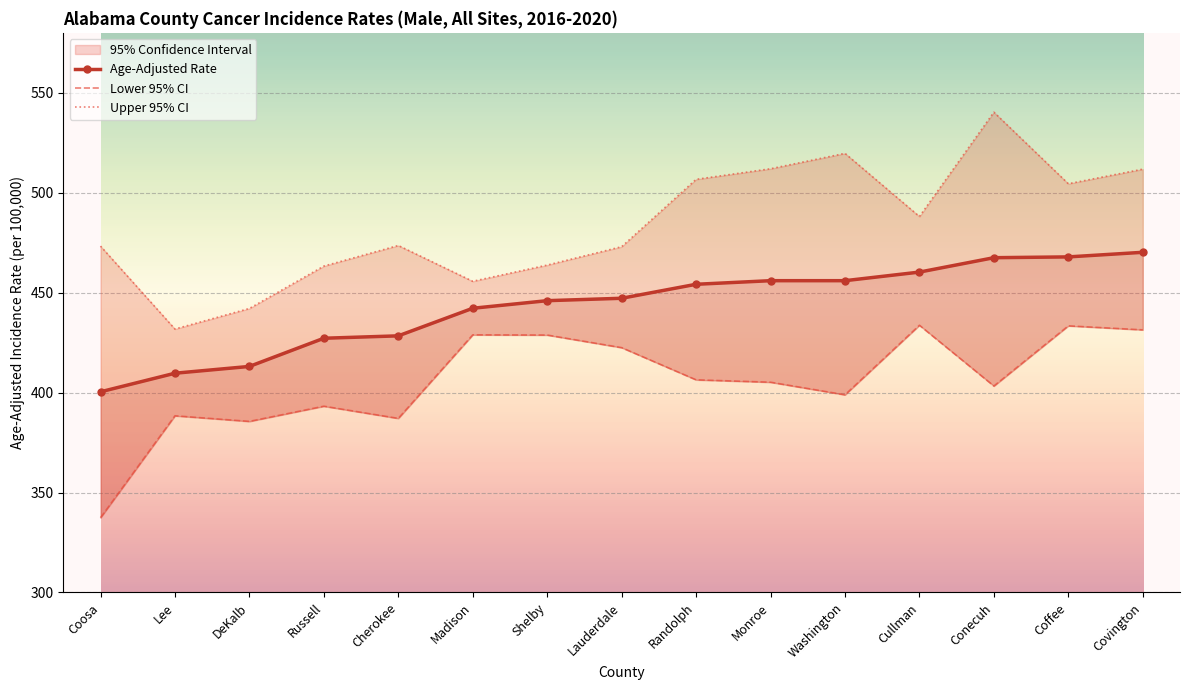

Is it true that Upper 95% CI equals 473.6 at Cherokee?

True